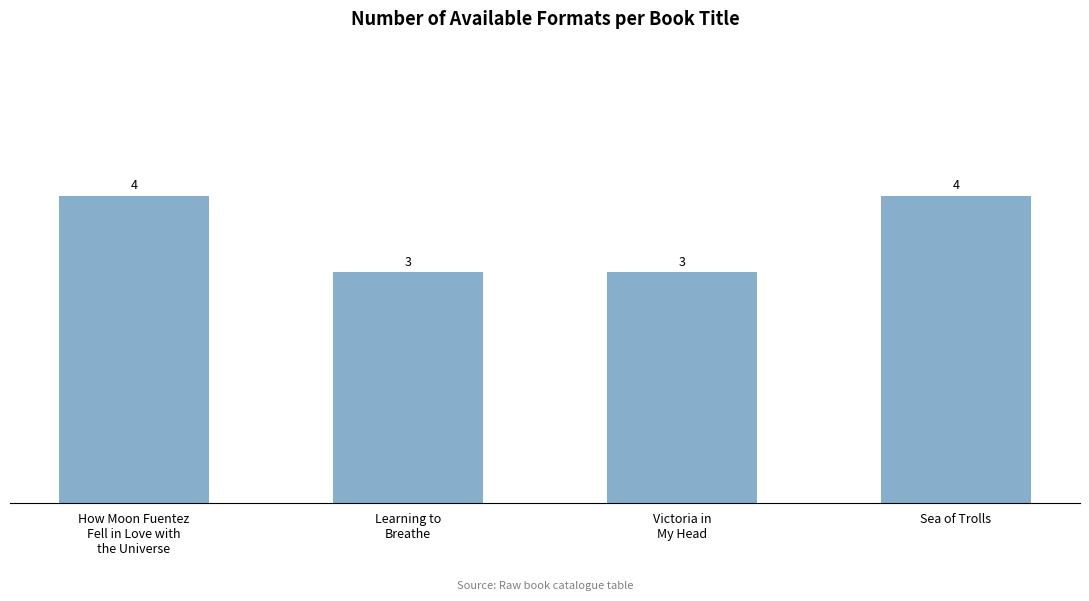

Are the bars horizontal?

No